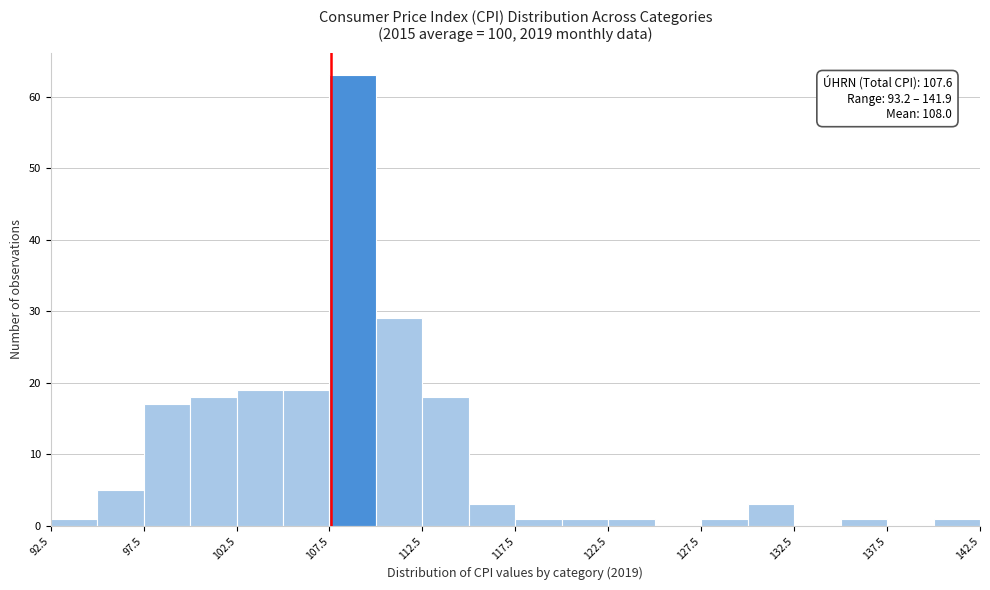

Over which range of the x-axis is the bar tallest?

107.5 to 110.0